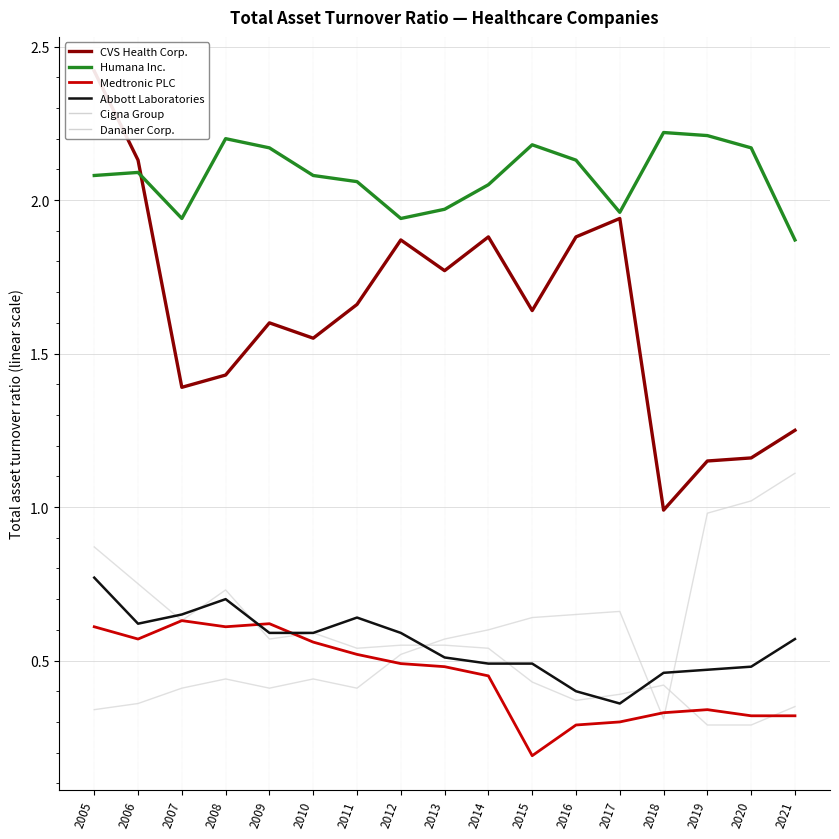

What is the total value across all series at 2021?

5.5